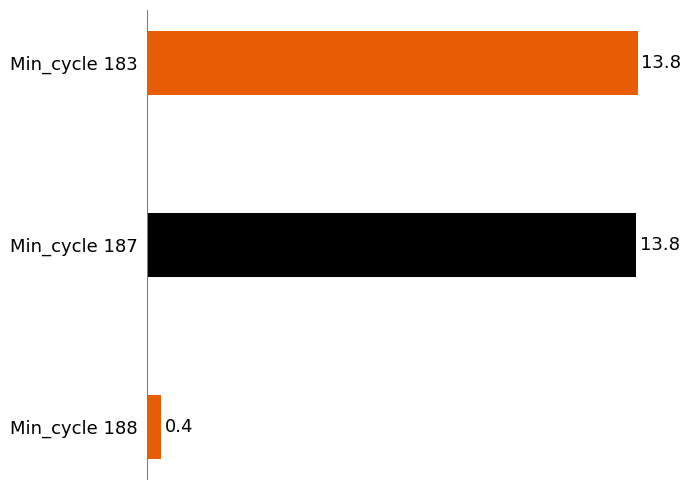

What is the sum of all values?

28.0